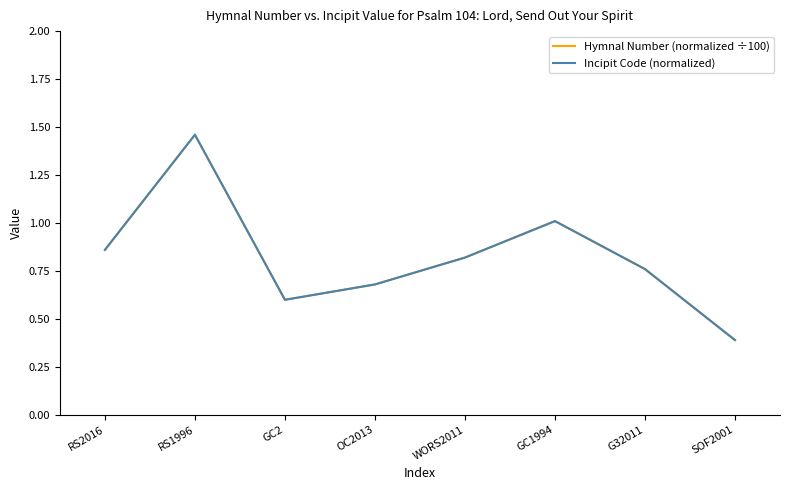

Is the value of Hymnal Number (normalized ÷100) at GC1994 greater than the value of Incipit Code (normalized) at WORS2011?

Yes